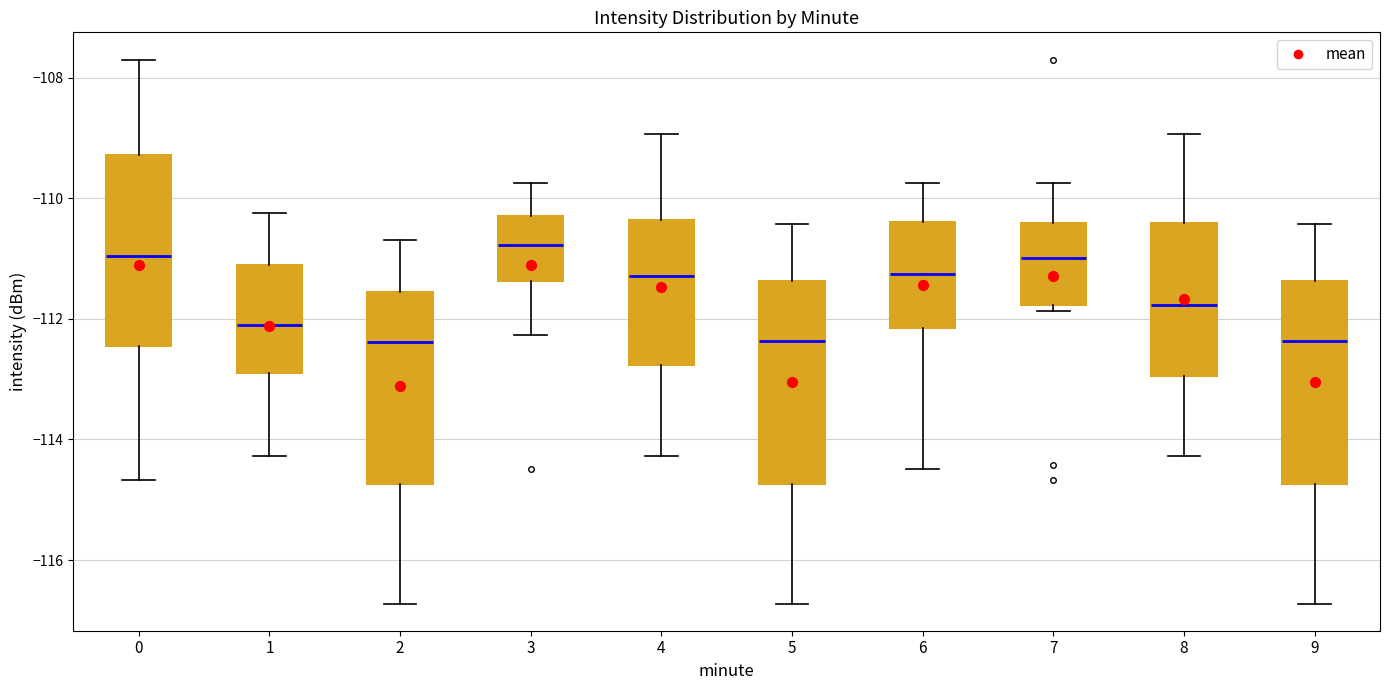

Where does the lower whisker of the box at x = 0 end on the y-axis? The values are not printed on the chart, so give them approximately, as read against the axis.

-114.6